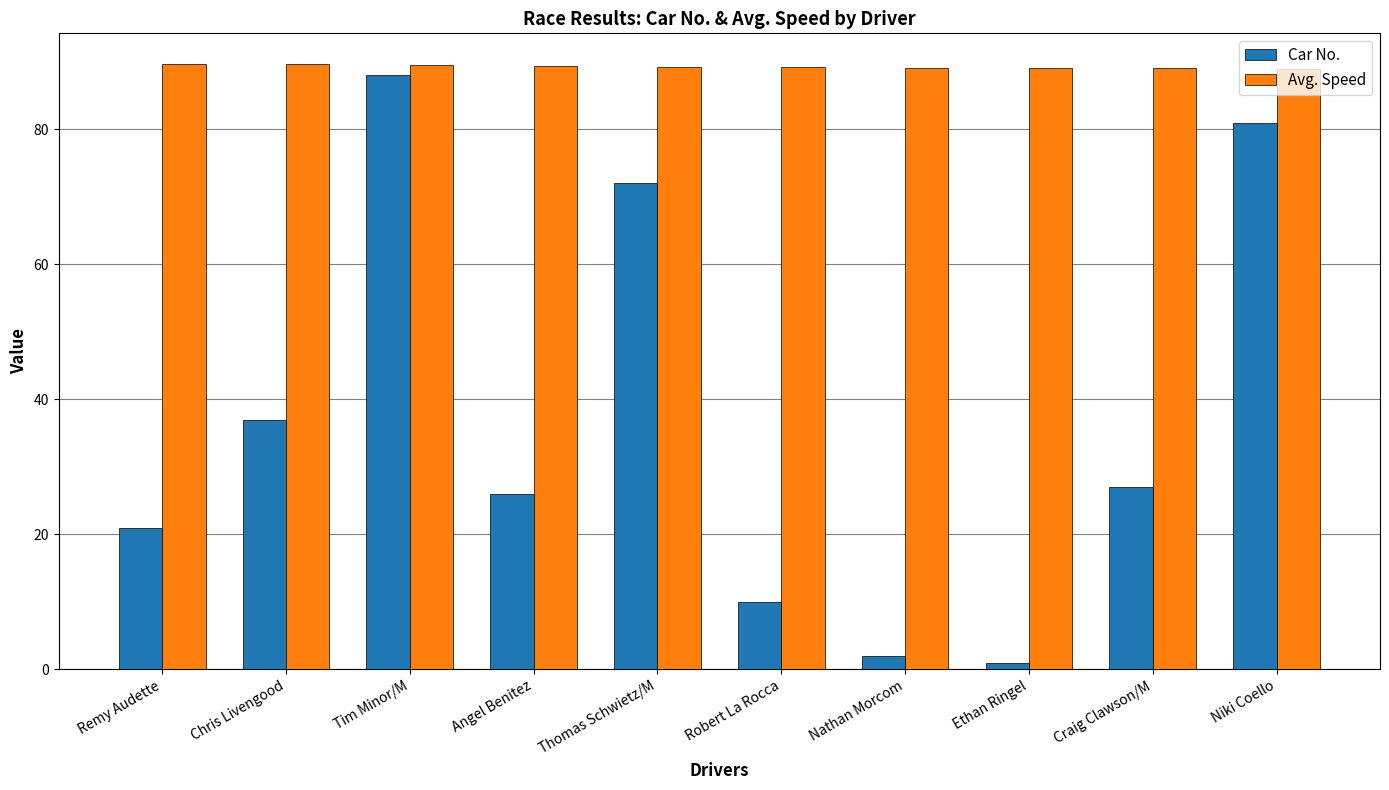

What is the difference between the second highest and minimum values in the Avg. Speed series?

0.7